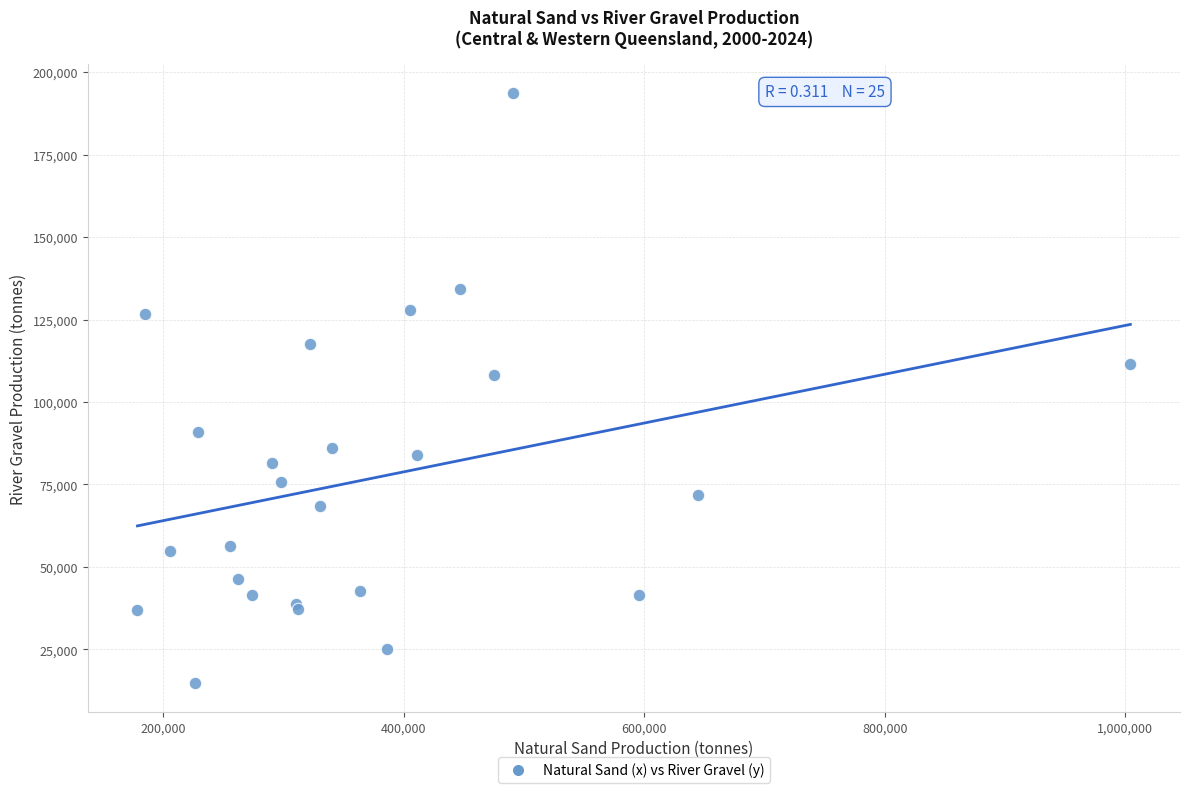

What Y value in the scatter plot is closest to 104219?

108187